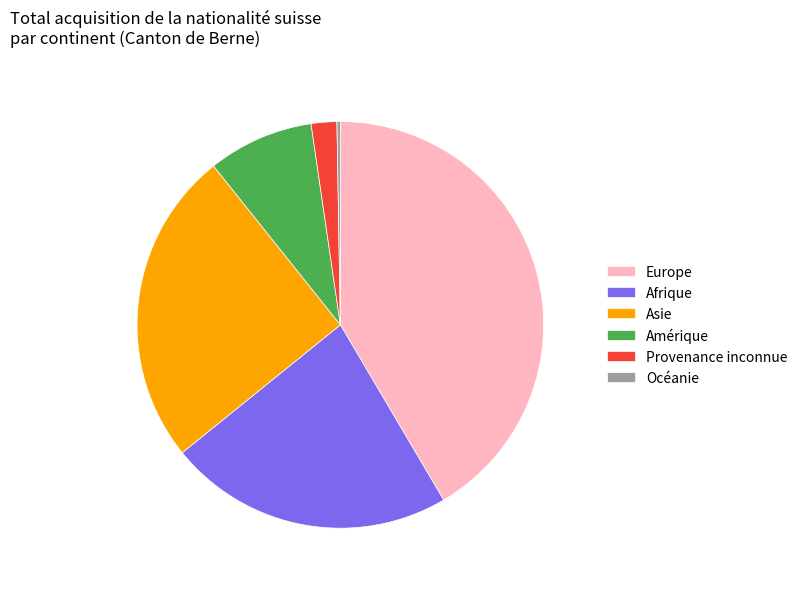

What is the largest slice in the pie chart?

Europe